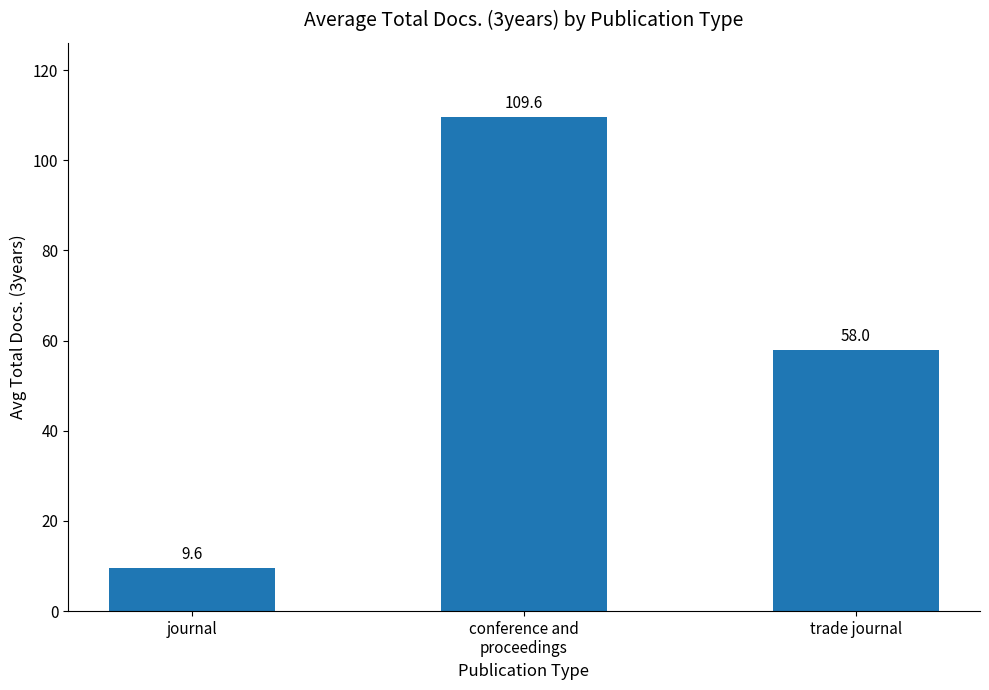

What is the ratio of the value at trade journal to the value at journal?

6.0